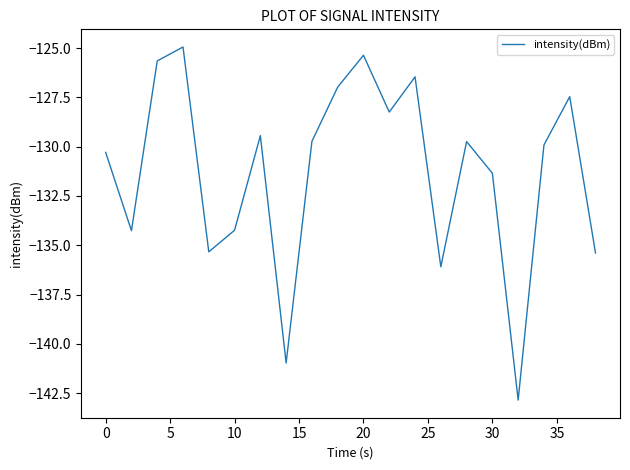

What is the minimum value shown in the chart?

-142.9